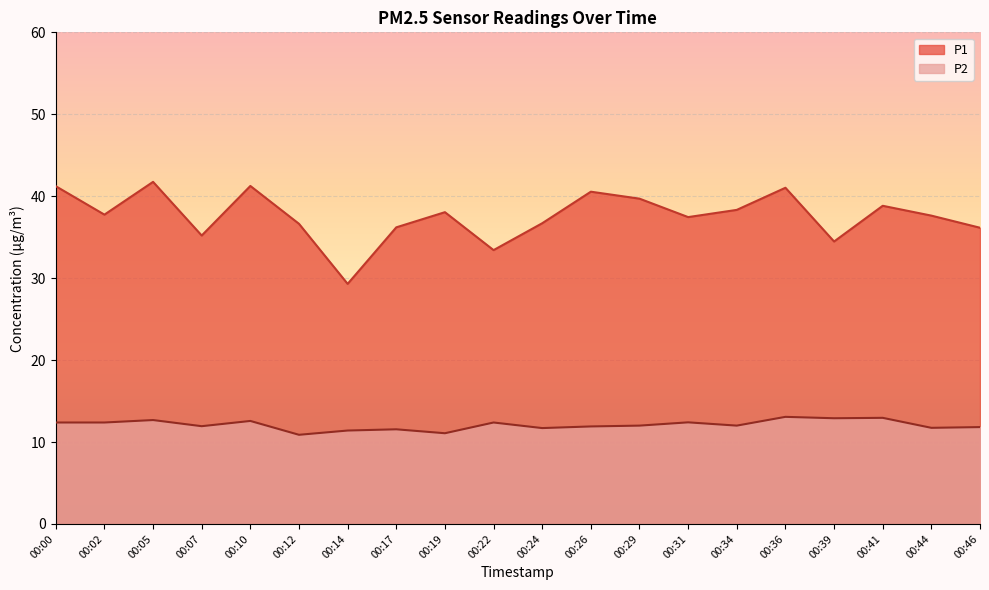

At 00:46, list the series in order from smallest to largest.

P2, P1